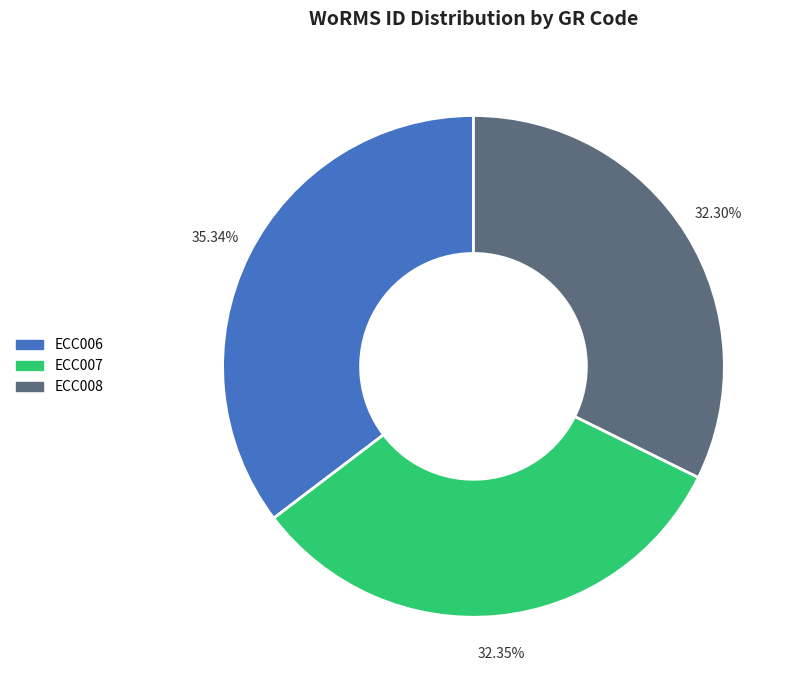

Between ECC008 and ECC006, which is larger?

ECC006